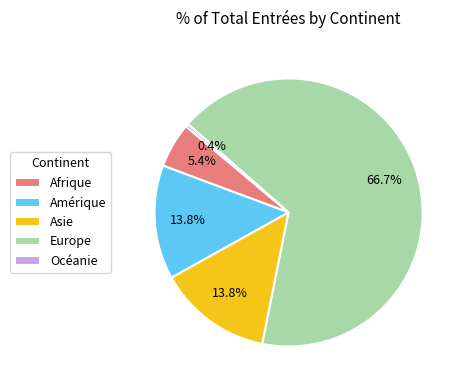

Approximately how many times larger is the value at Océanie compared to Afrique?

0.1